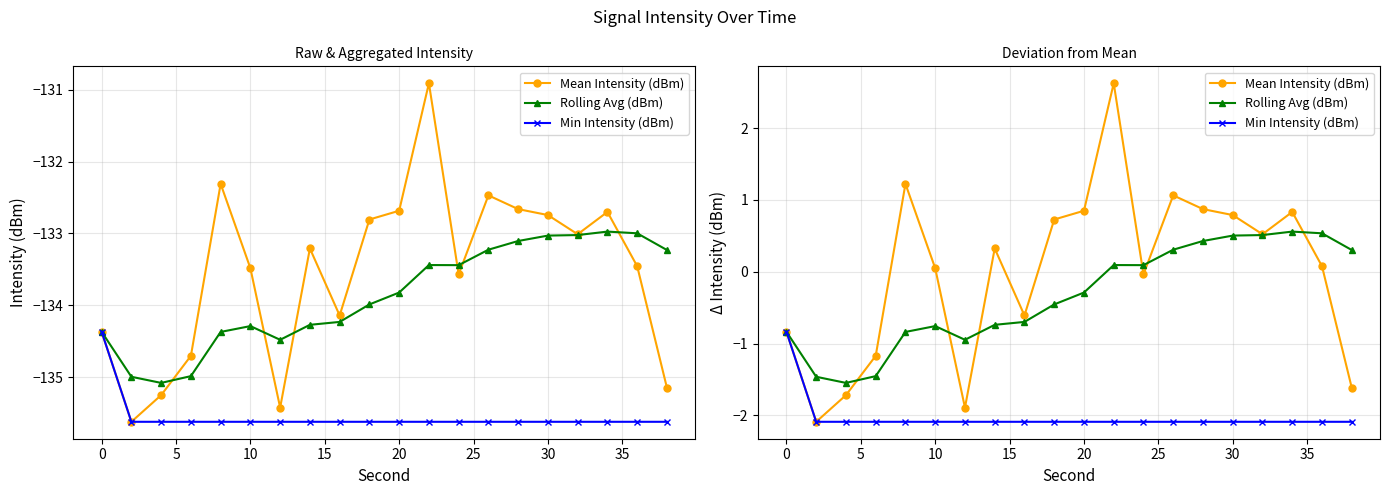

How many values in the Rolling Avg (dBm) series exceed 0?

9